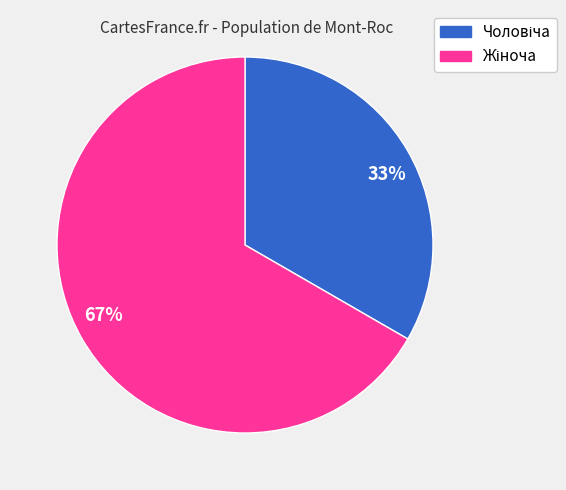

True or false: 67% accounts for 77% of the total.

False